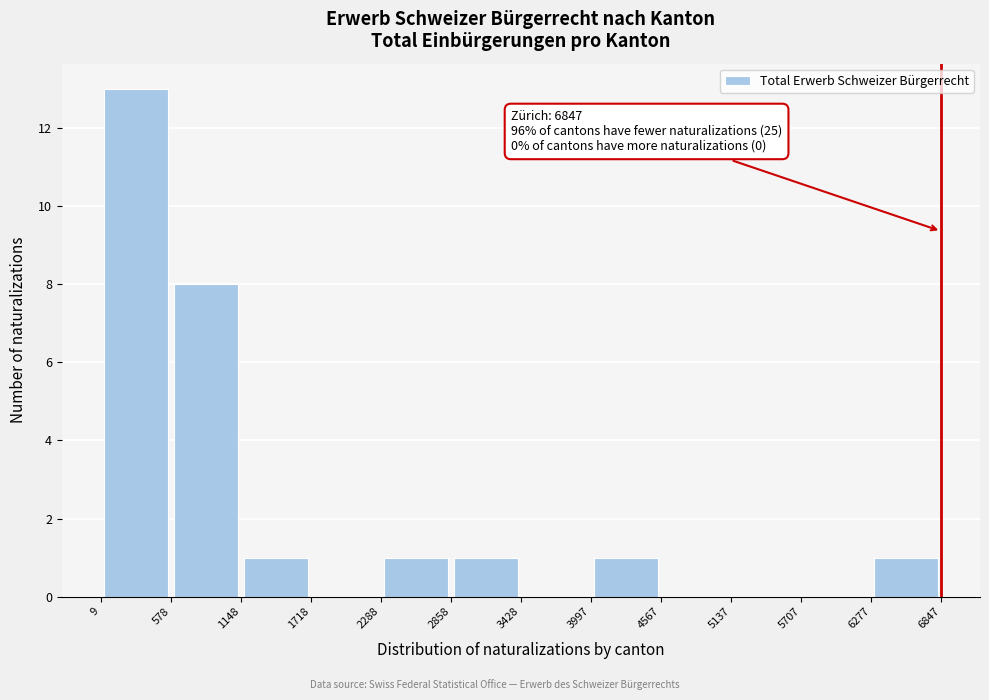

Which range on the x-axis has the tallest bar?

9 to 578